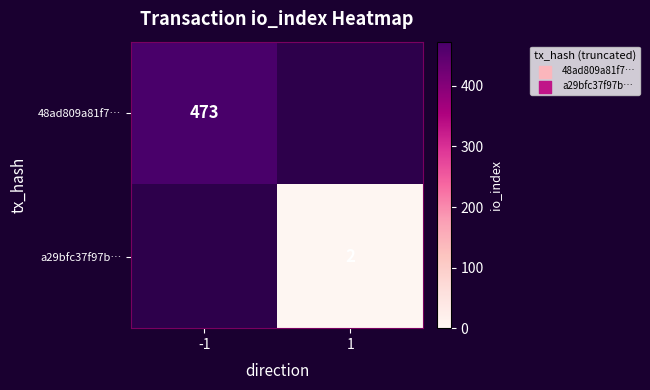

The a29bfc37f97b… series shows 3 at 1. True or false?

False